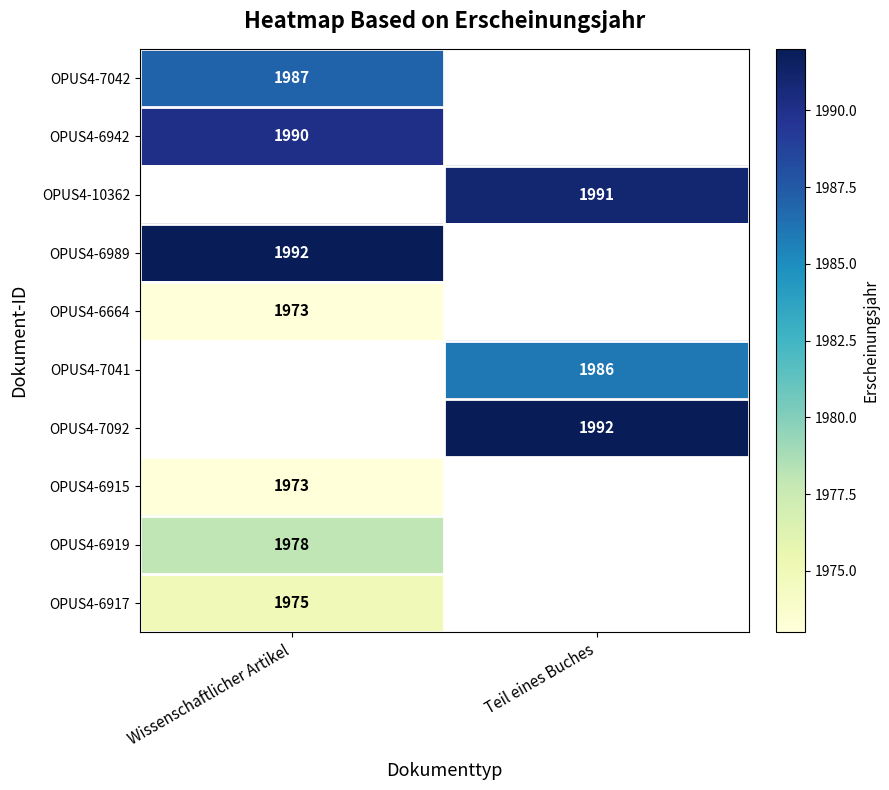

Between Wissenschaftlicher Artikel and Teil eines Buches, which is larger?

Teil eines Buches